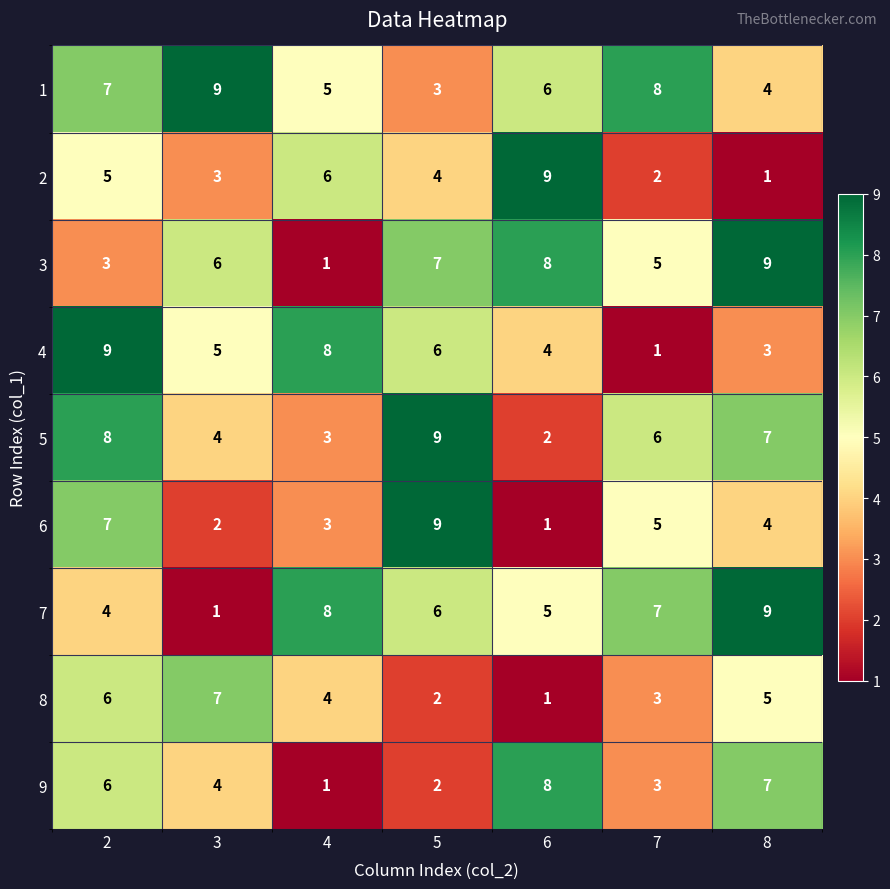

Is it true that 6 equals 2 at 3?

True